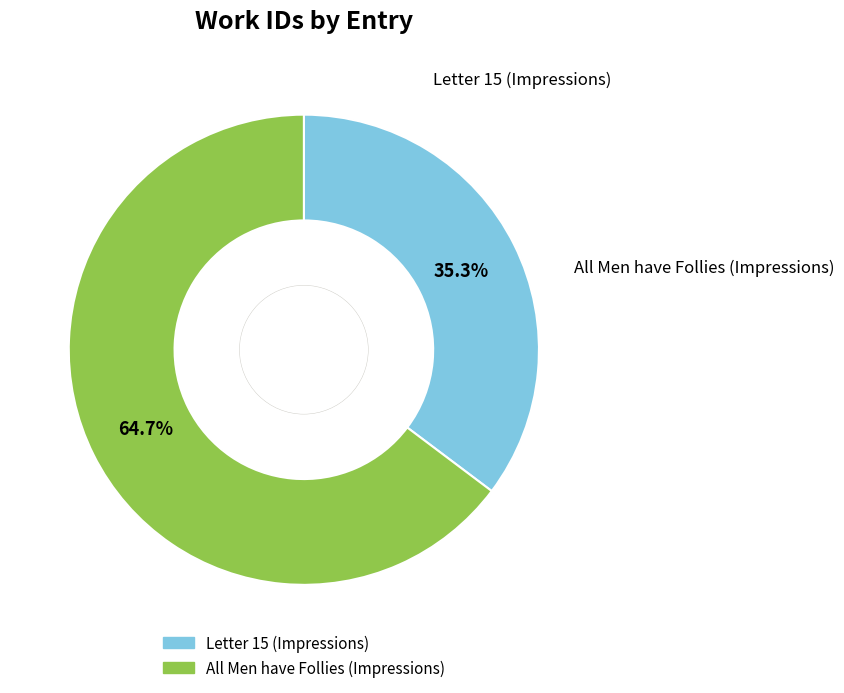

To the nearest percent, what is the difference between the Letter 15 (Impressions) and All Men have Follies (Impressions) slice percentages?

29%